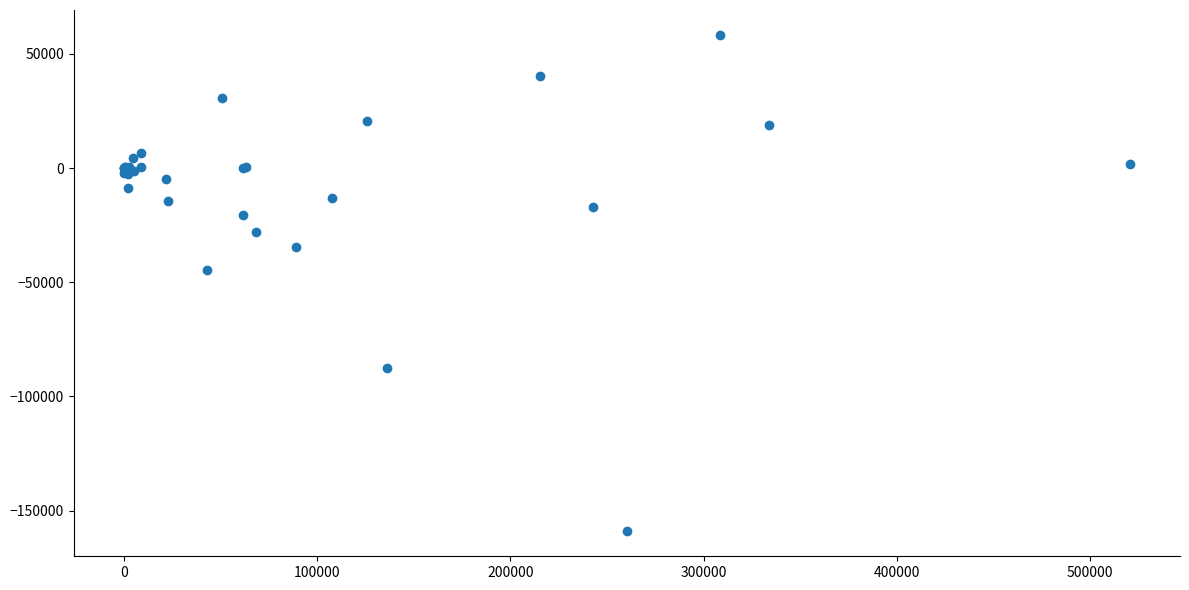

What Y value in the scatter plot is closest to -50376?

-44754.0